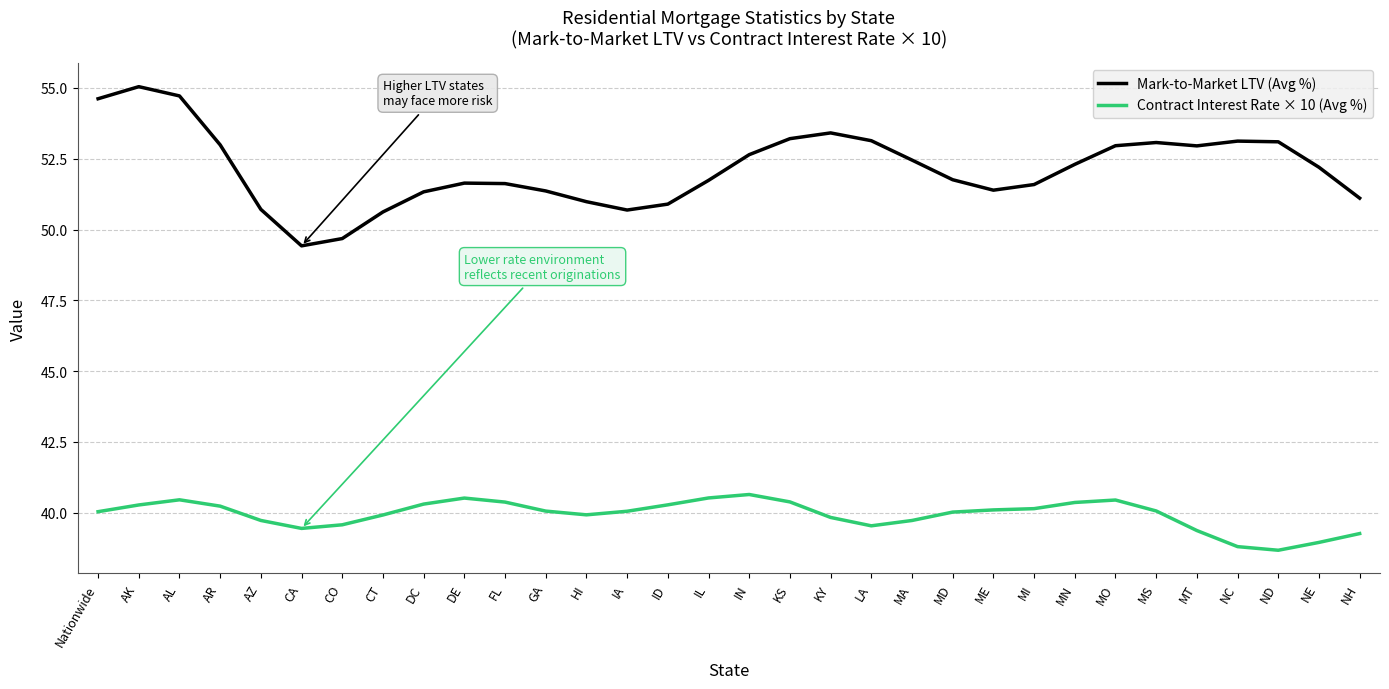

True or false: Contract Interest Rate × 10 (Avg %) has a value of 40.3 at ID.

True